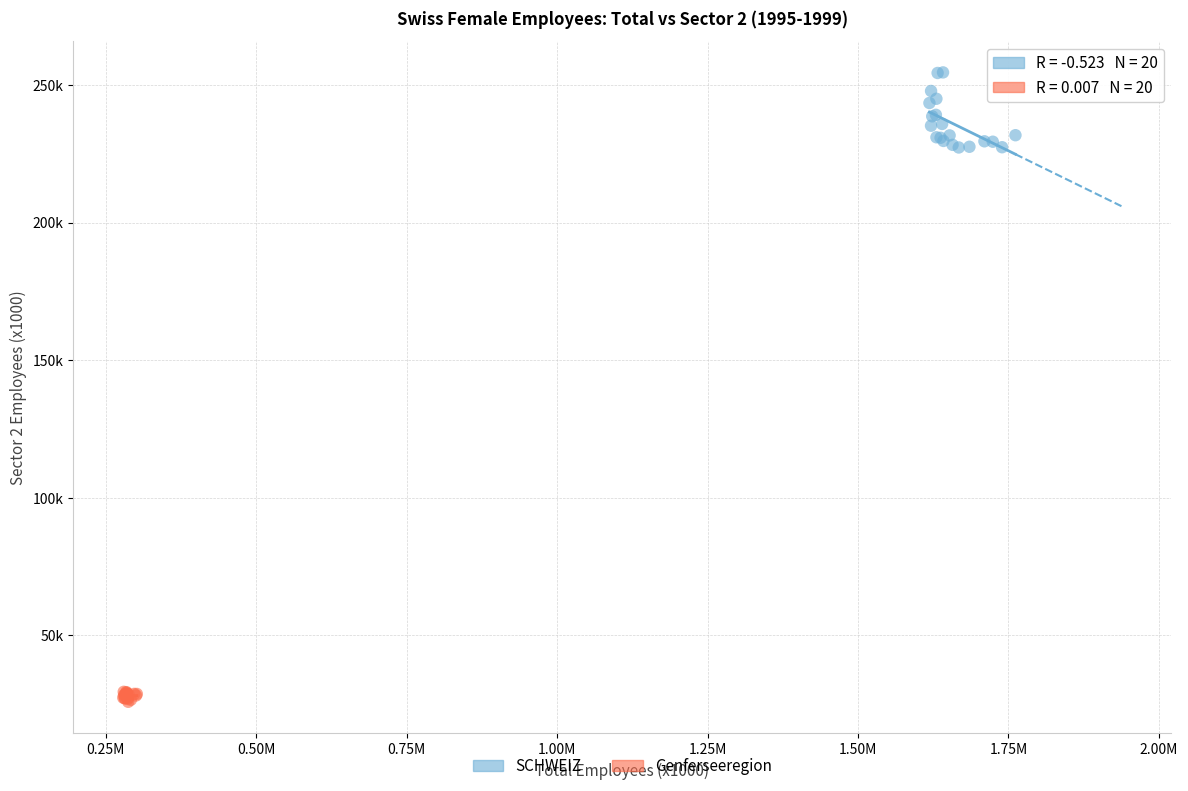

Which series contains the highest Y value?

SCHWEIZ